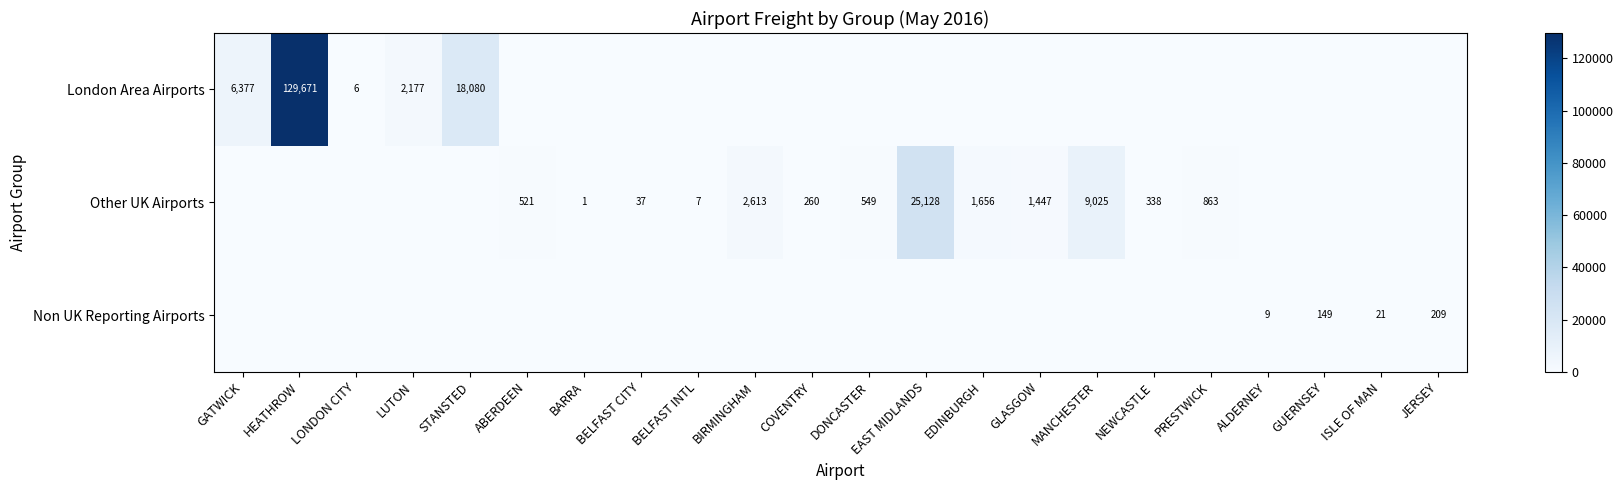

What is the sum of all Other UK Airports values?

42446.9